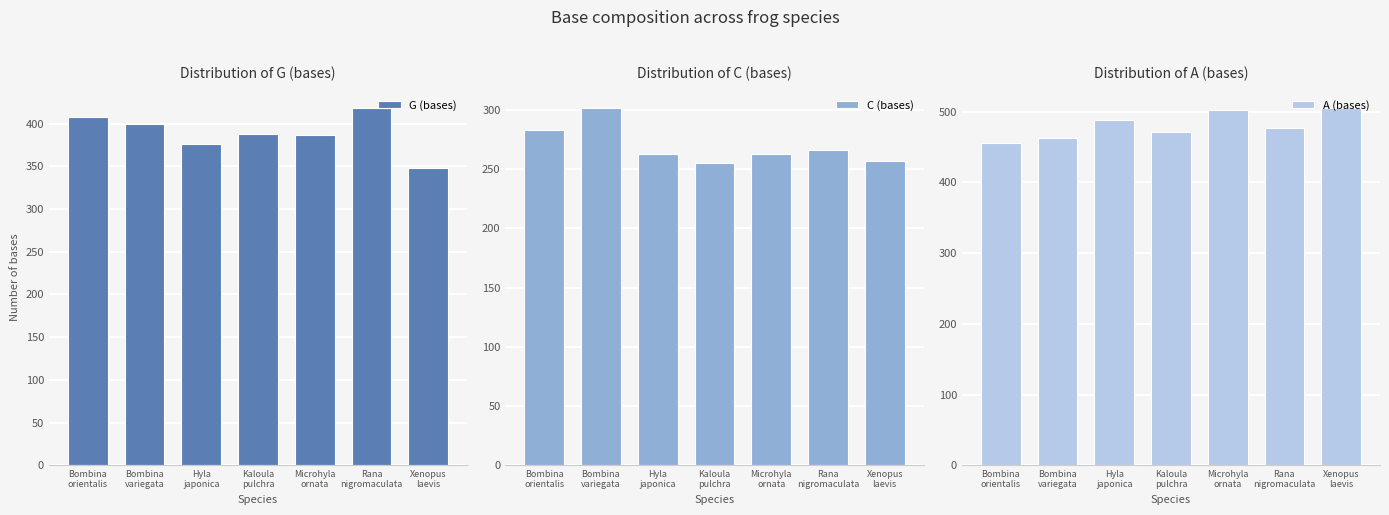

Reading left to right, list all the values displayed in this chart.

G (bases): 408	400	376	388	387	419	348
C (bases): 283	302	263	255	263	266	257
A (bases): 456	463	488	472	503	477	506